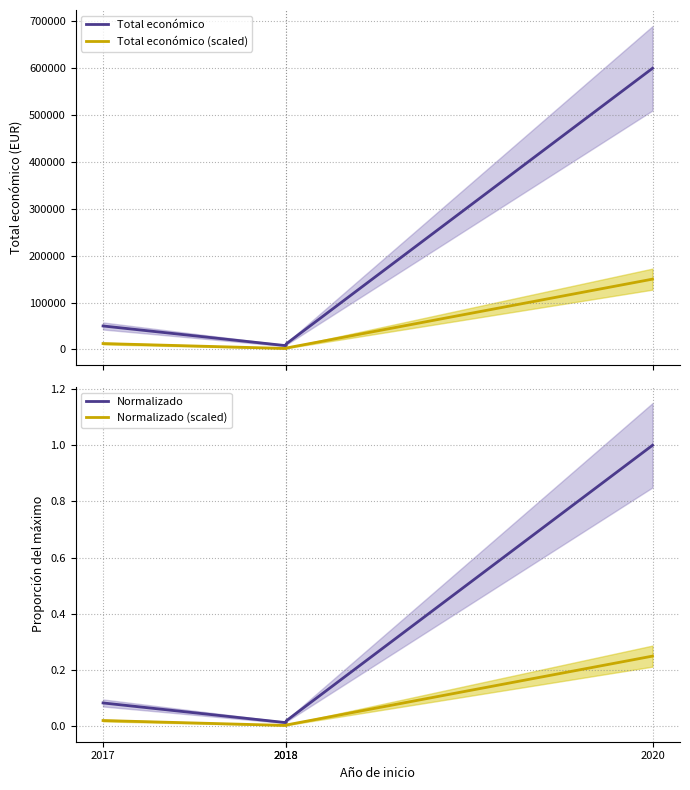

What is the highest value of the Total económico series?

599636.0